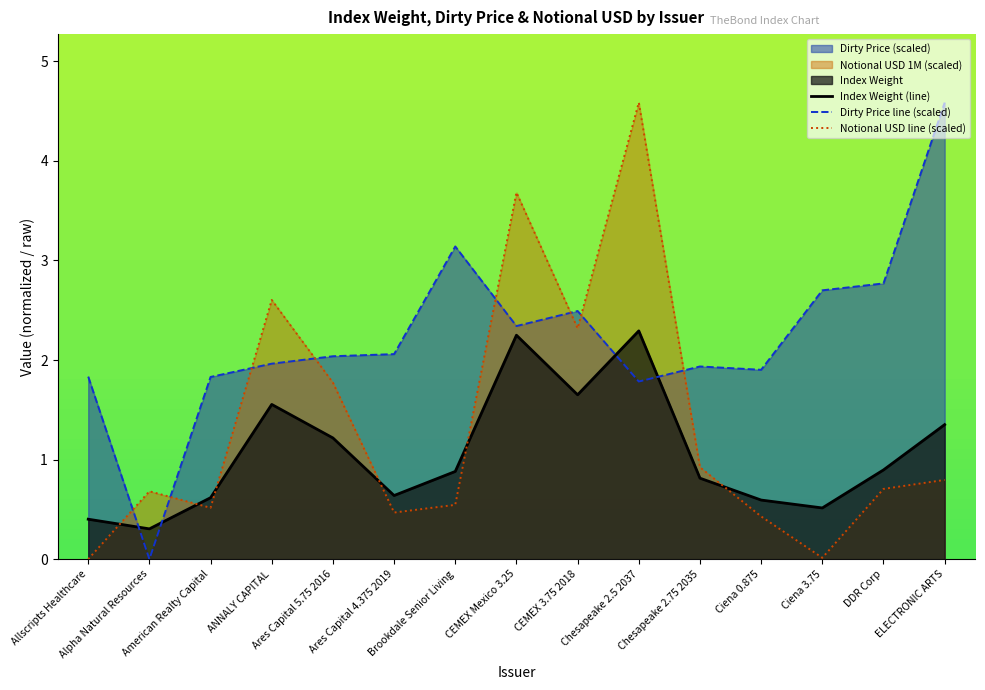

Reading left to right, what are all the values shown in this chart?

Index Weight (line): 0.4	0.3	0.6	1.6	1.2	0.6	0.9	2.2	1.7	2.3	0.8	0.6	0.5	0.9	1.4
Dirty Price line (scaled): 1.8	0.0	1.8	2.0	2.0	2.1	3.1	2.3	2.5	1.8	1.9	1.9	2.7	2.8	4.6
Notional USD line (scaled): 0.0	0.7	0.5	2.6	1.8	0.5	0.5	3.7	2.3	4.6	0.9	0.4	0.0	0.7	0.8